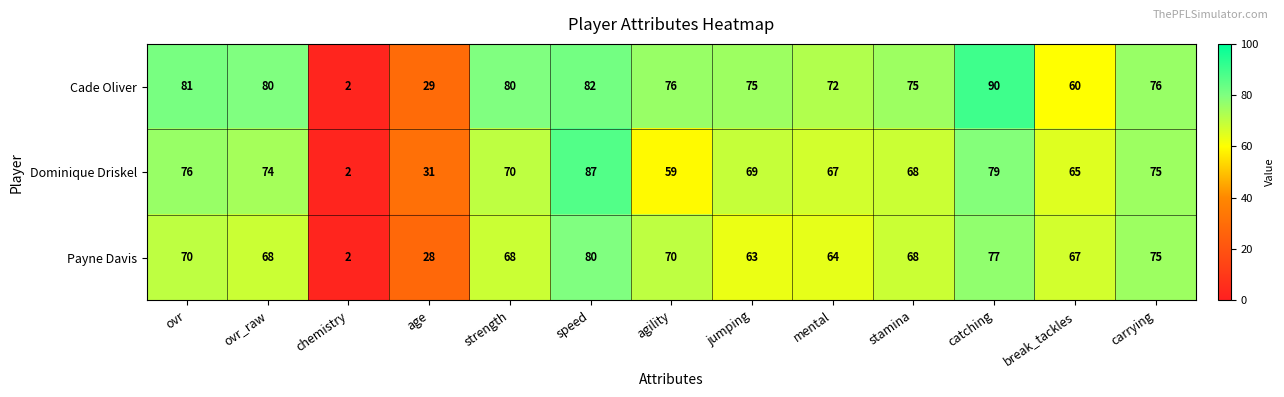

At which label does Dominique Driskel reach its minimum?

chemistry